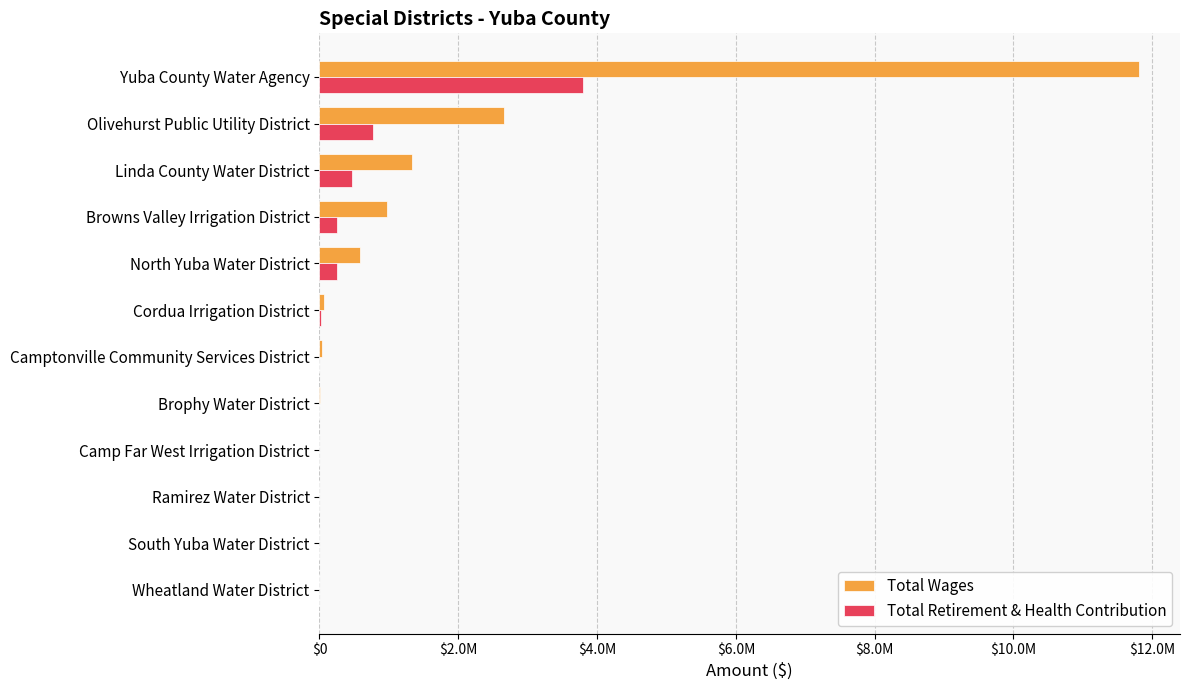

What are all the series names shown in the legend?

Total Wages, Total Retirement & Health Contribution